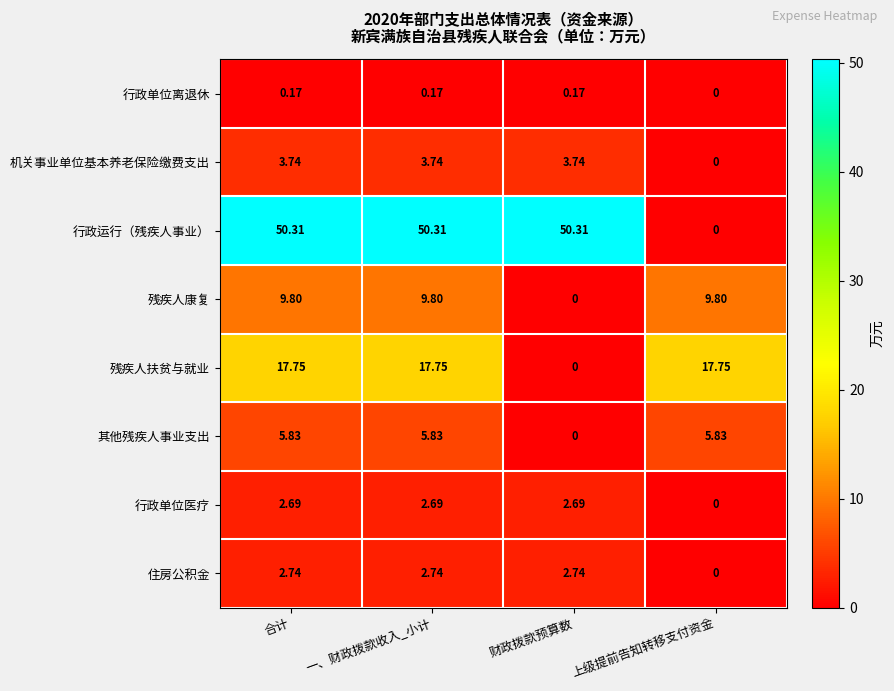

List the series in order of their peak value, lowest first.

行政单位离退休, 行政单位医疗, 住房公积金, 机关事业单位基本养老保险缴费支出, 其他残疾人事业支出, 残疾人康复, 残疾人扶贫与就业, 行政运行（残疾人事业）